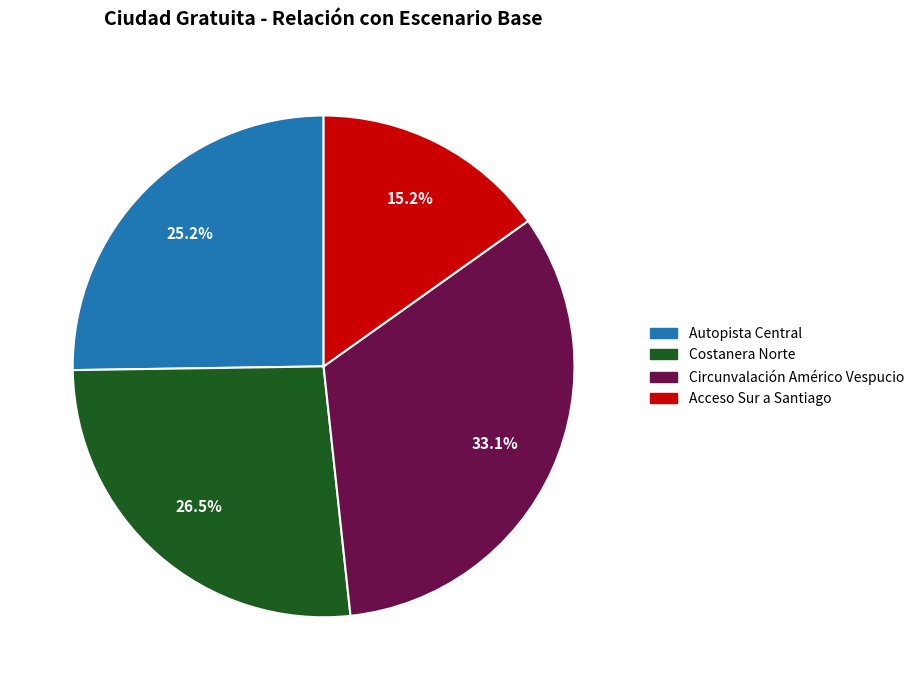

To the nearest percent, what is the average slice percentage?

25%